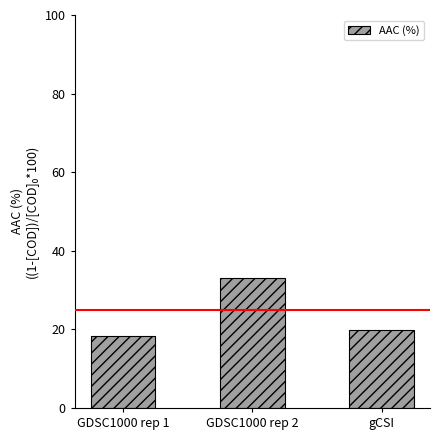

Rank the categories by value from lowest to highest.

GDSC1000 rep 1, gCSI, GDSC1000 rep 2